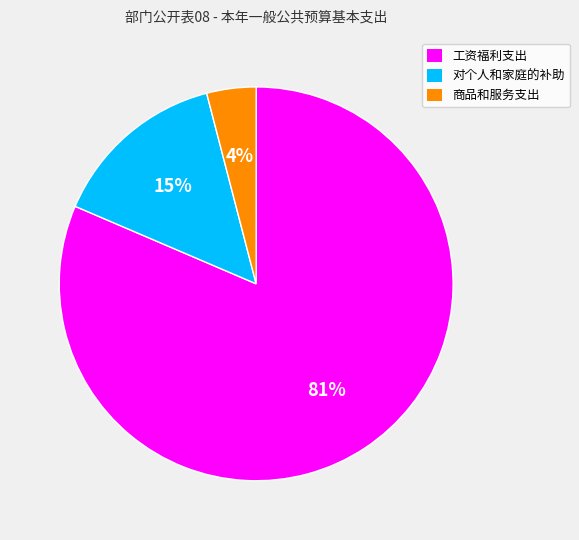

What is the majority slice?

工资福利支出